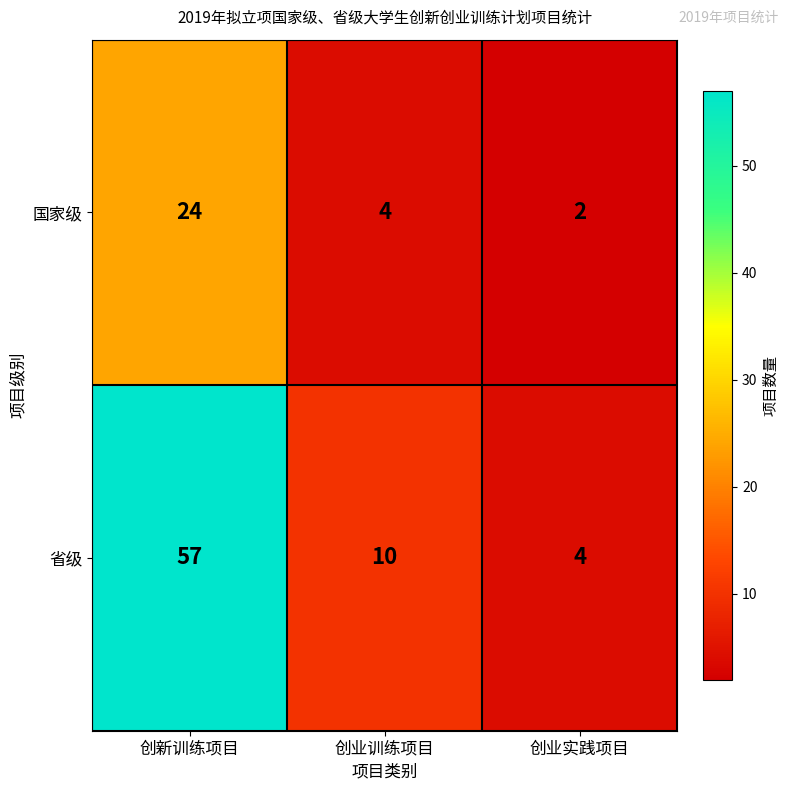

What is the total value across all series at 创业实践项目?

6